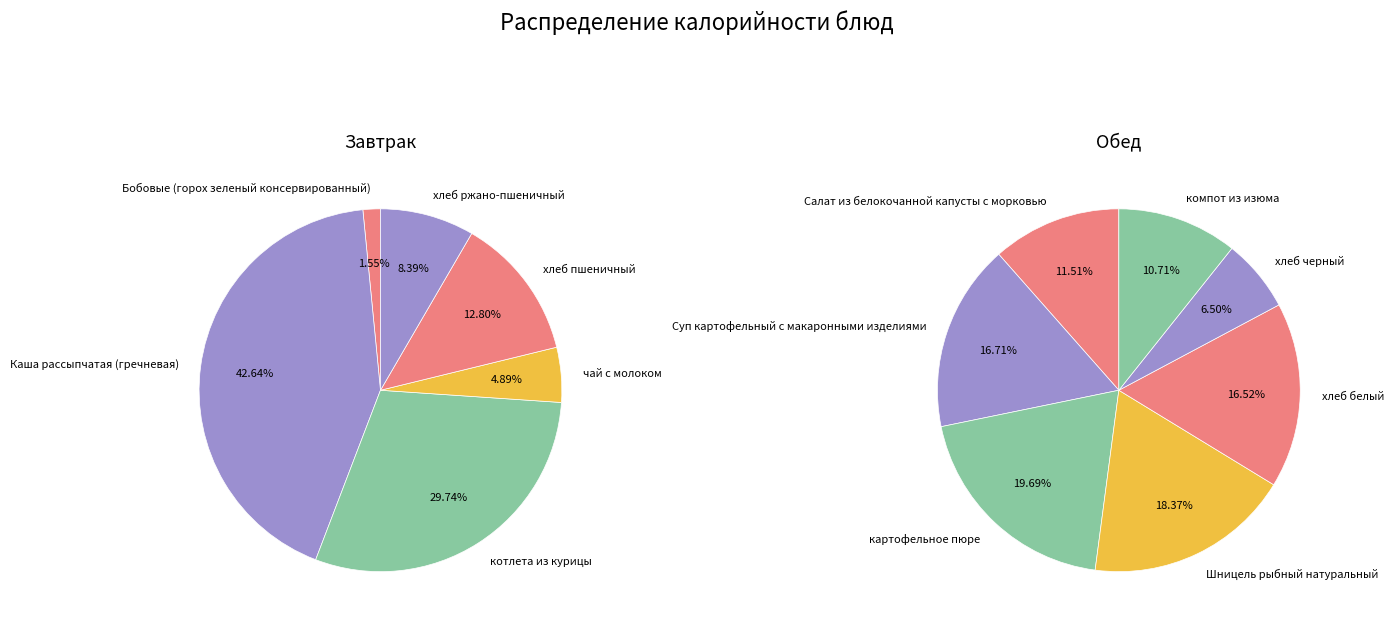

To the nearest percent, what portion does хлеб ржано-пшеничный represent?

8%